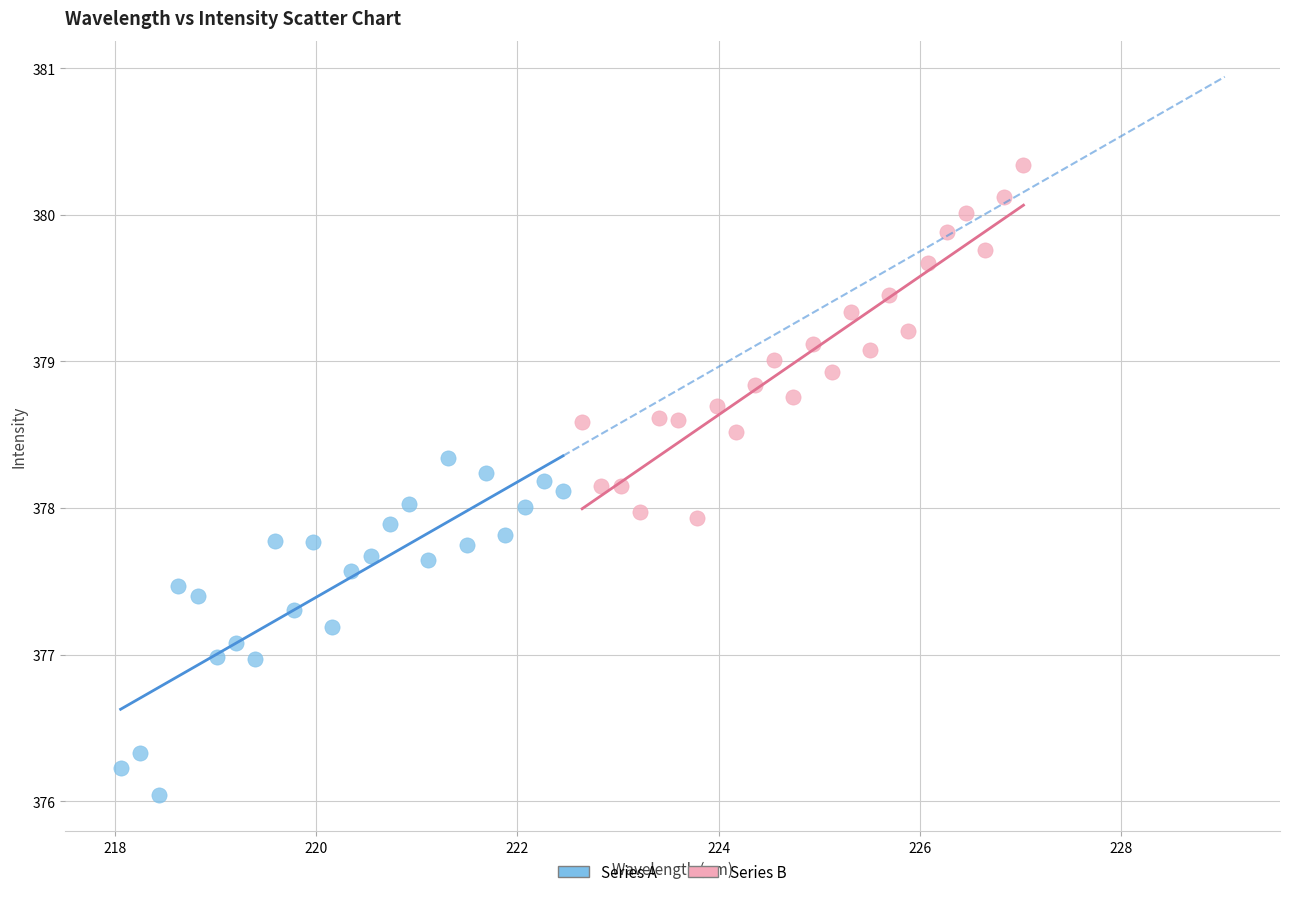

Which series contains the highest Y value?

Series B